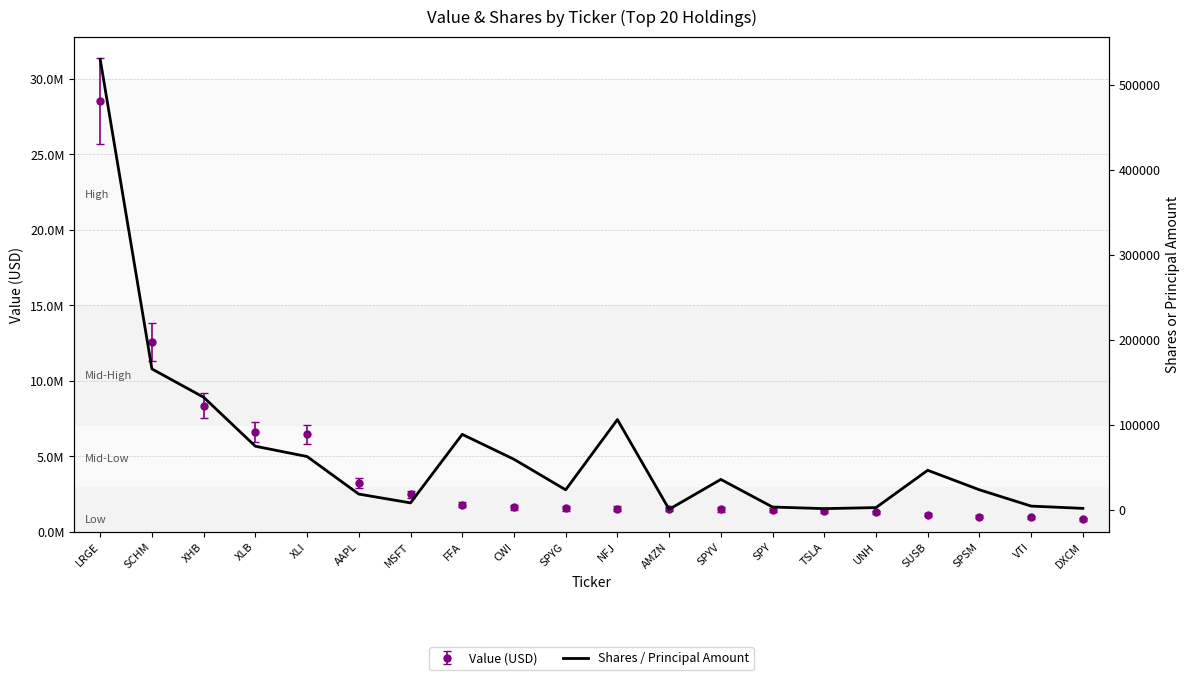

At which category does the data reach its first local peak?

FFA